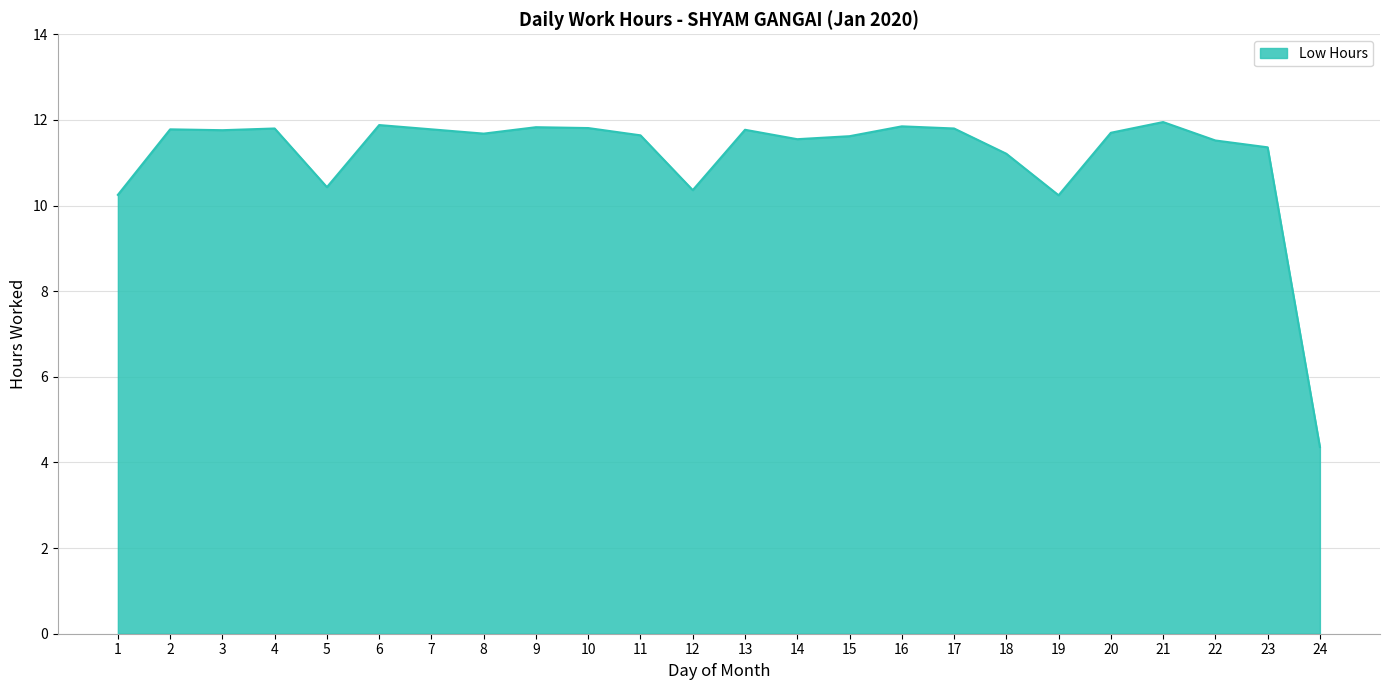

Which has a higher value, 15 or 24?

15